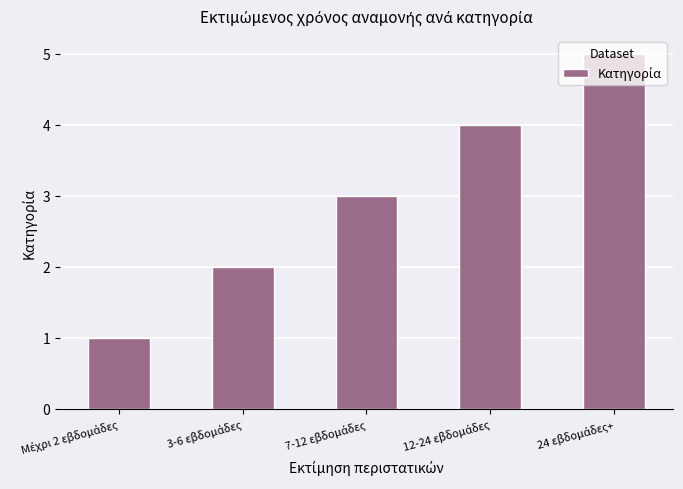

What is the sum of all values?

15